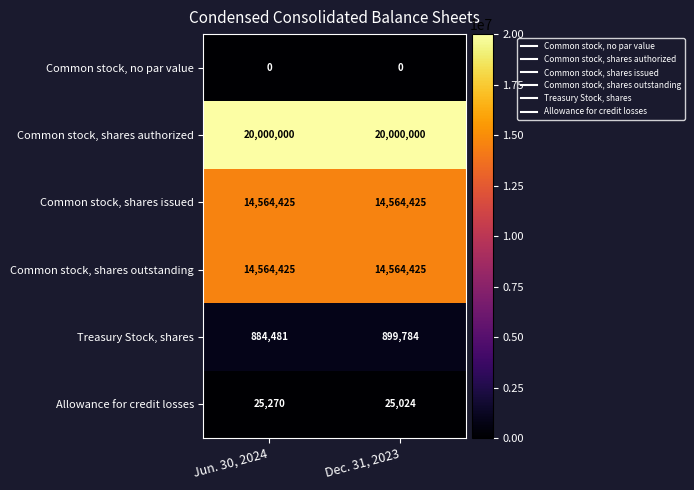

True or false: Common stock, shares authorized has a value of 20000000 at Dec. 31, 2023.

True